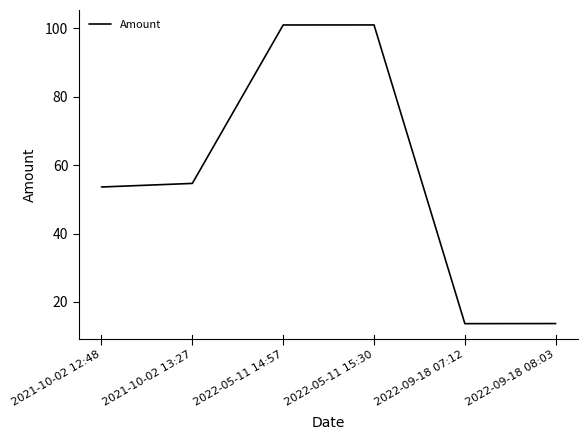

True or false: the data has more than 1 interior local peaks.

False